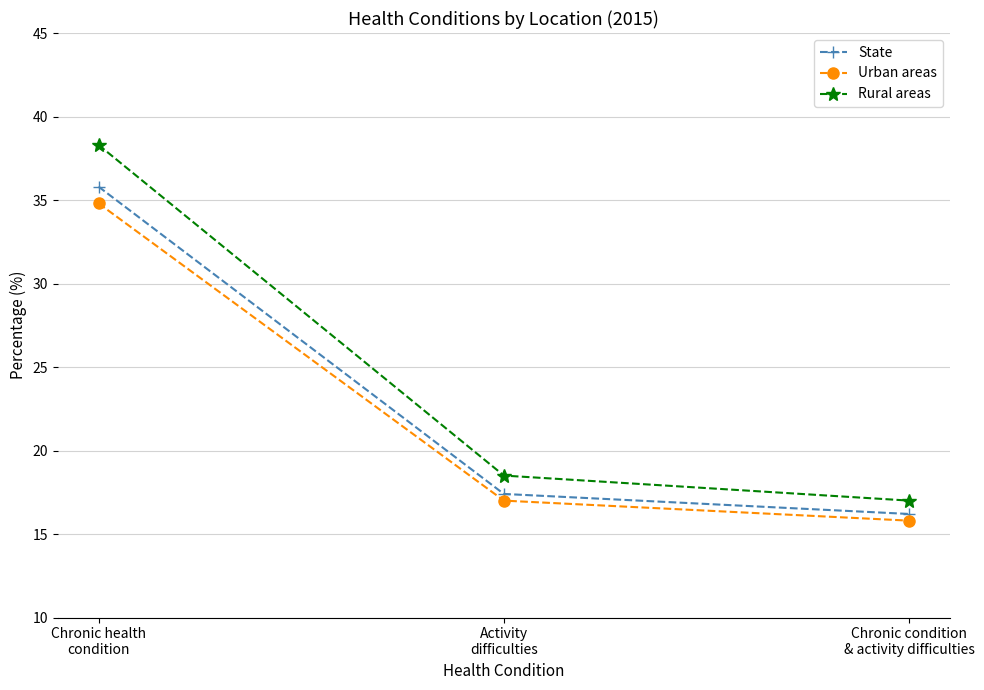

At how many categories does at least one series exceed 31?

1